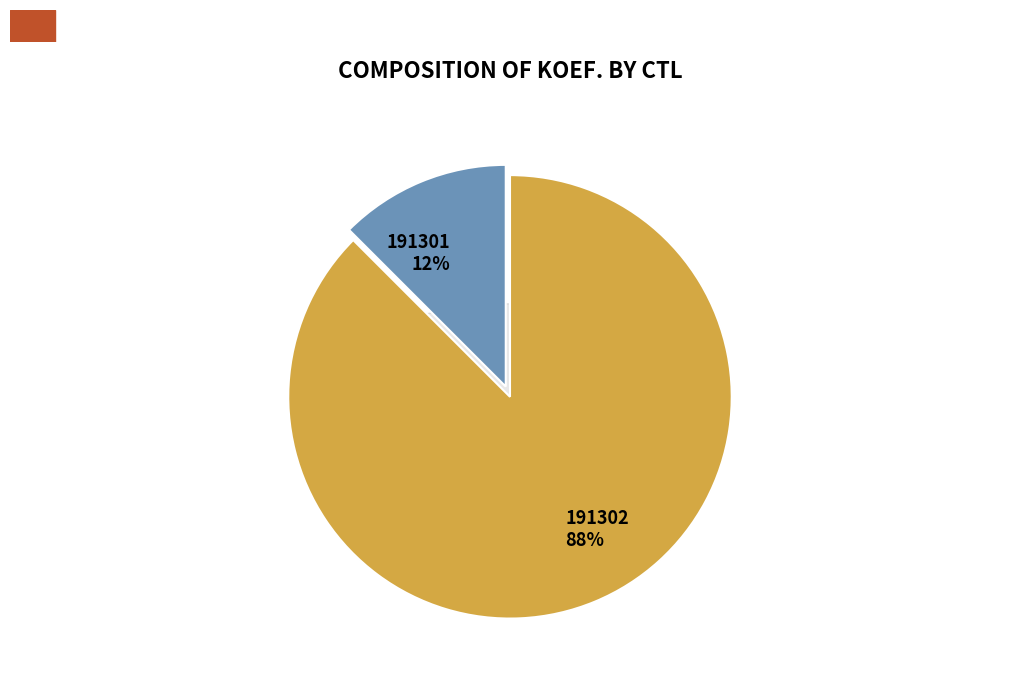

The 191301 slice represents 12% of the pie. True or false?

True